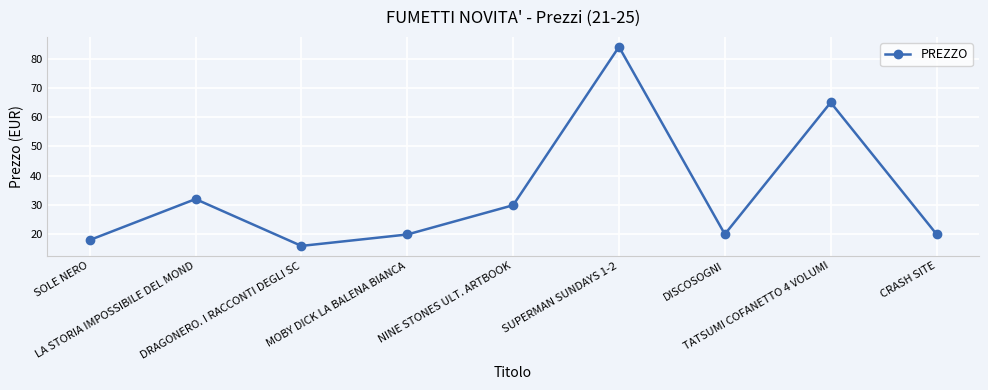

Where is the first local minimum?

DRAGONERO. I RACCONTI DEGLI SC